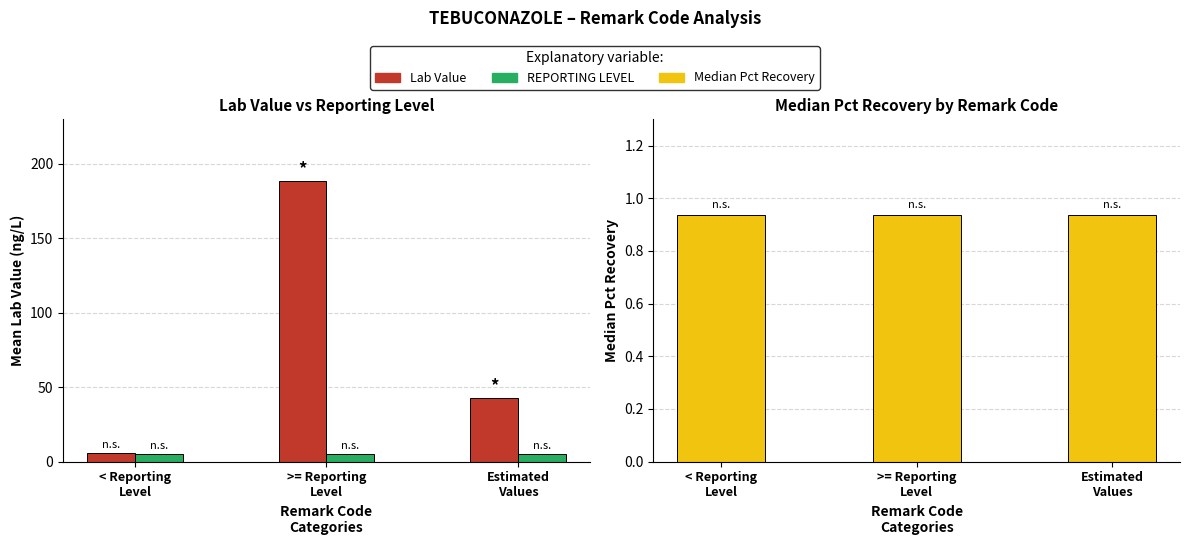

Which series has the largest range (max minus min)?

Lab Value